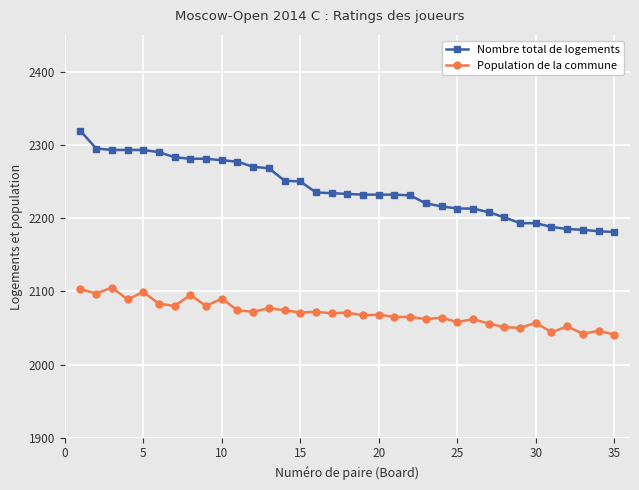

What are all the series names shown in the legend?

Nombre total de logements, Population de la commune